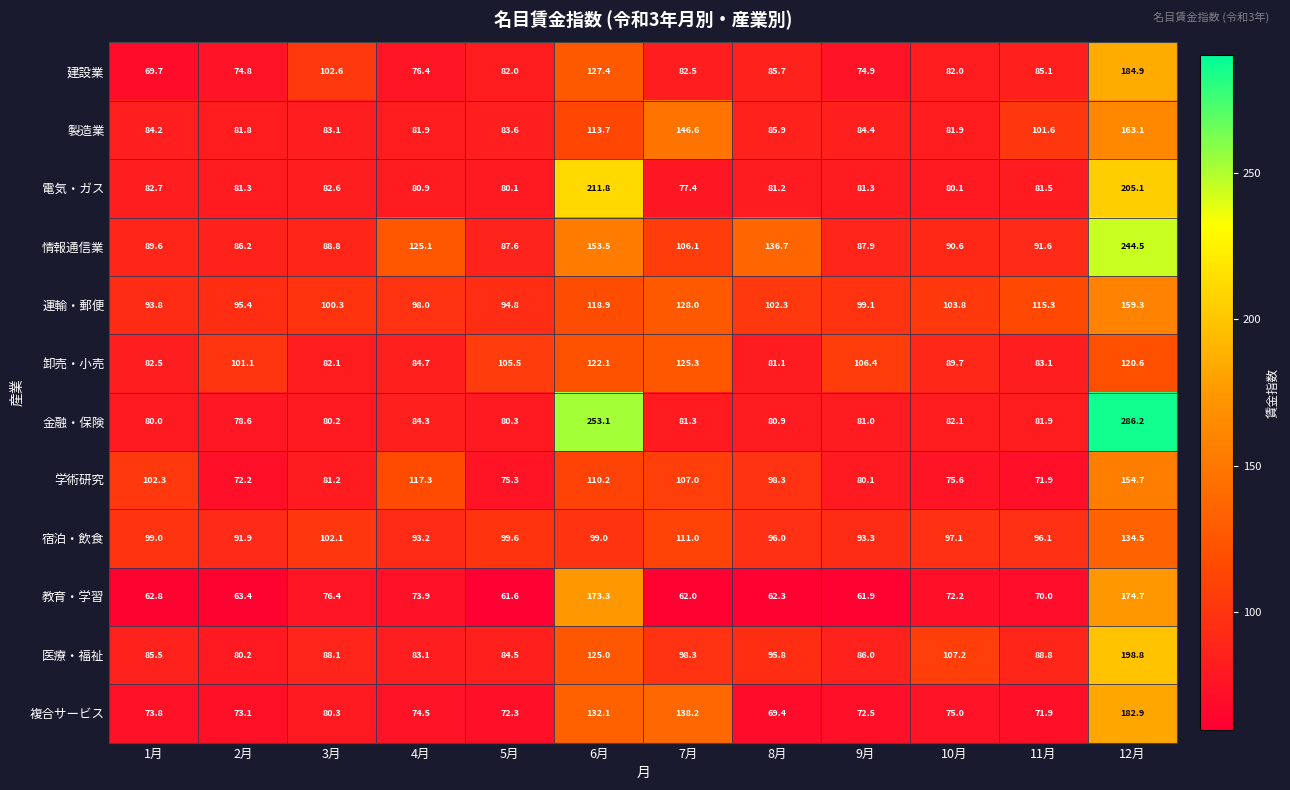

What is the total value across all series at 10月?

1037.3